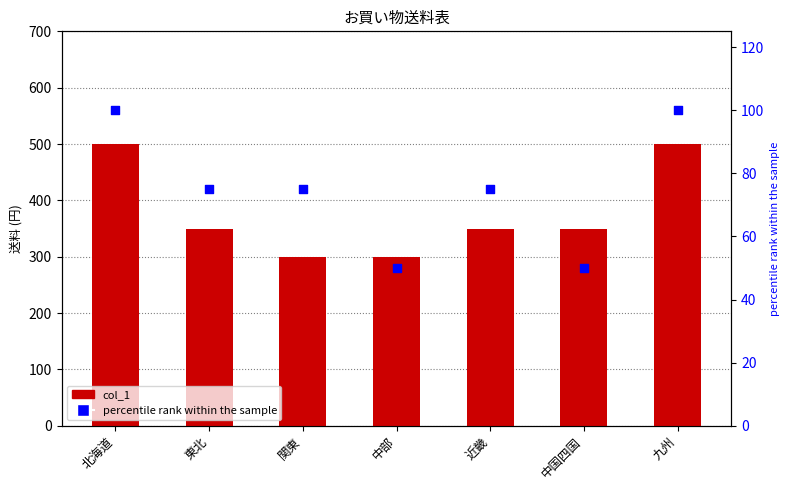

What is the total value across all series at 中国四国?

400